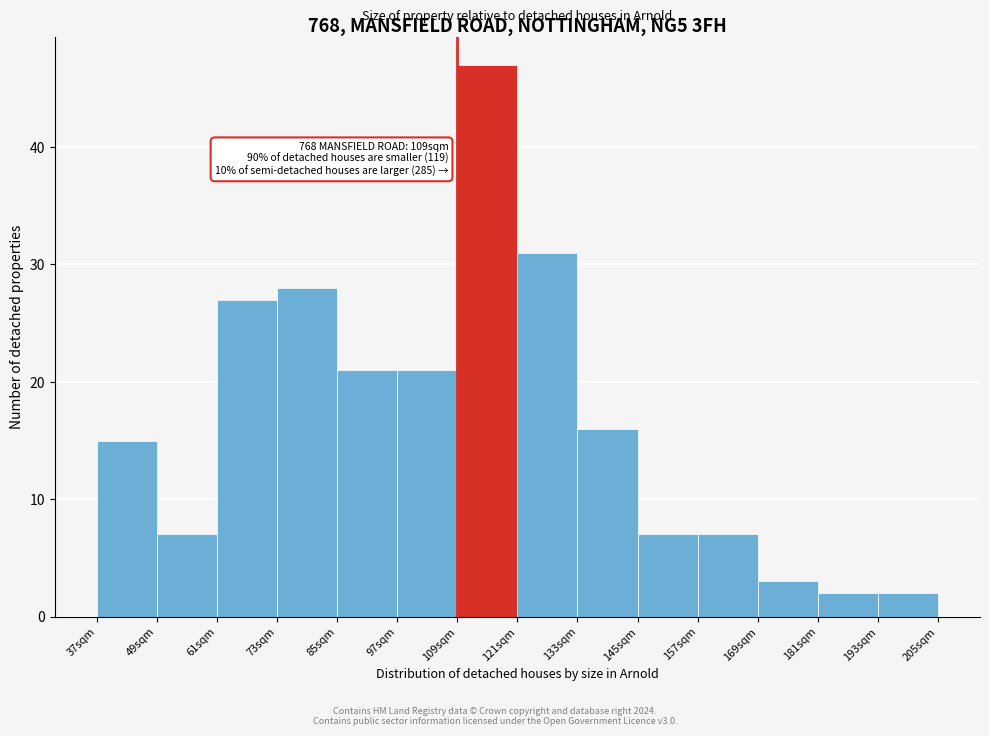

Reading left to right, extract all data points from this chart.

15	7	27	28	21	21	47	31	16	7	7	3	2	2